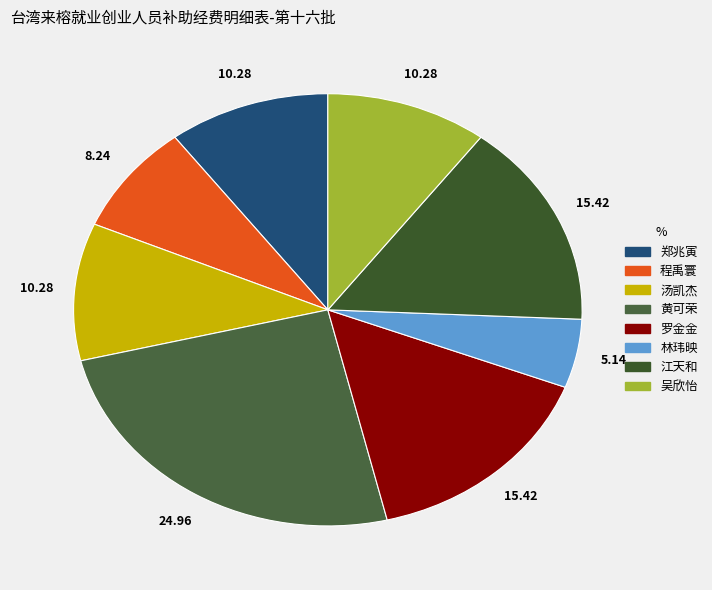

To the nearest percent, what is the combined percentage of 江天和 and 林玮映?

21%